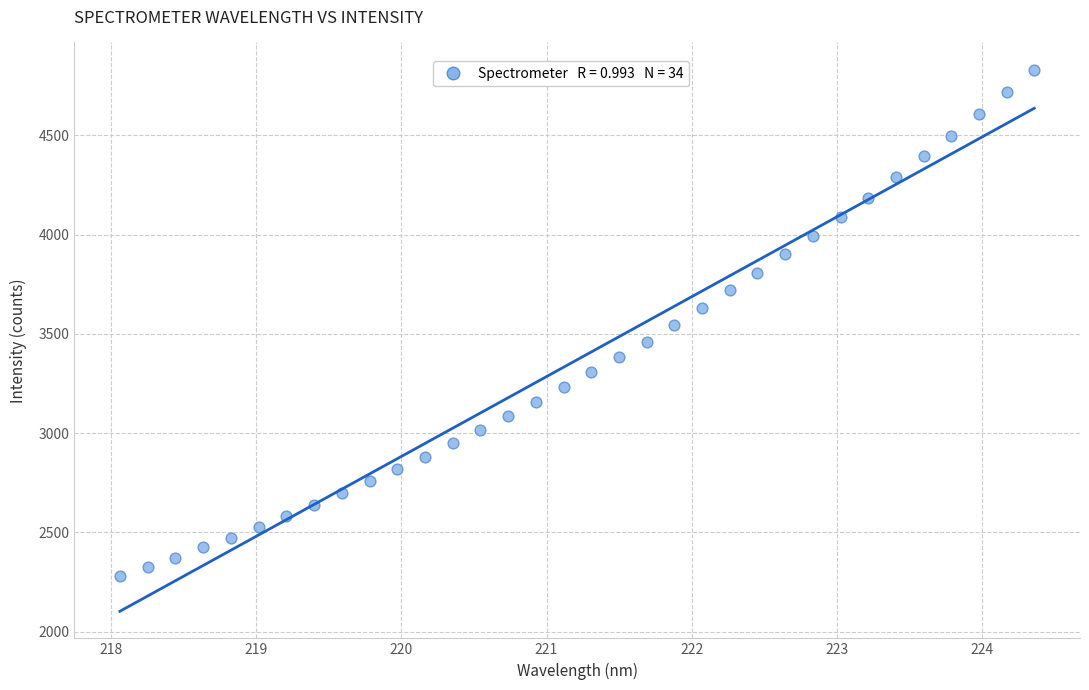

What is the range of X values (max minus min)?

6.3